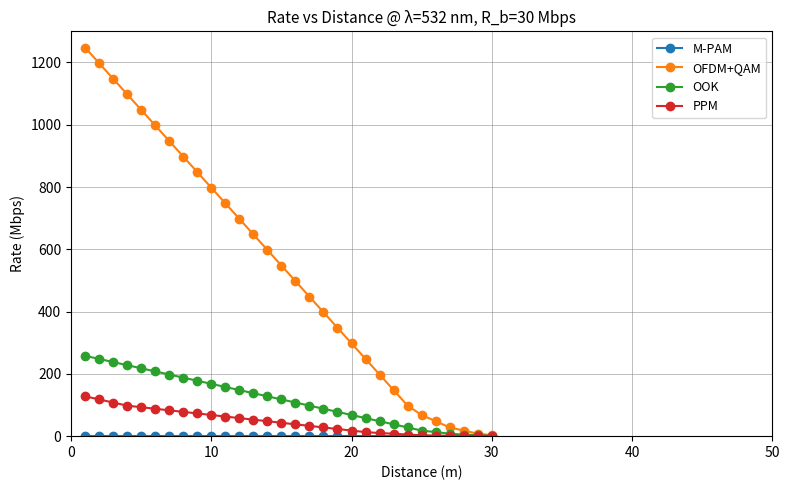

At how many categories does at least one series exceed 539?

15